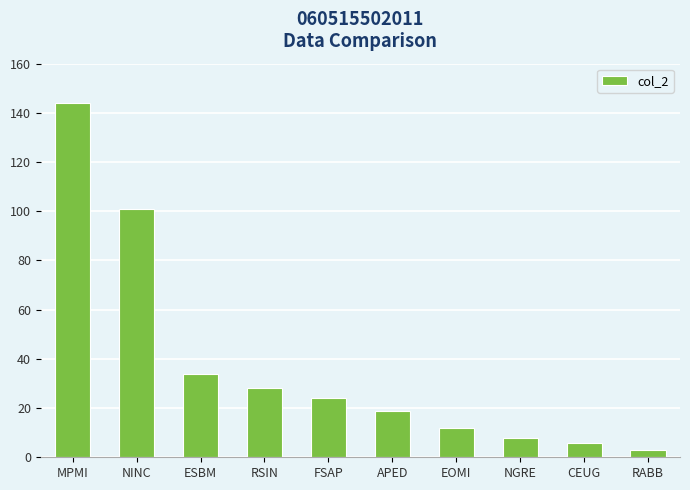

Rank the categories by value from highest to lowest.

MPMI, NINC, ESBM, RSIN, FSAP, APED, EOMI, NGRE, CEUG, RABB